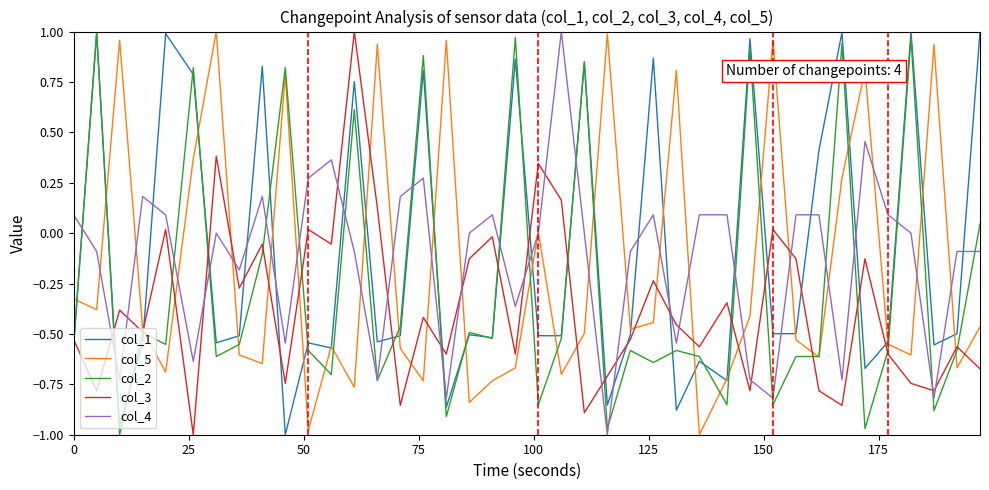

What are all the series names shown in the legend?

col_1, col_5, col_2, col_3, col_4